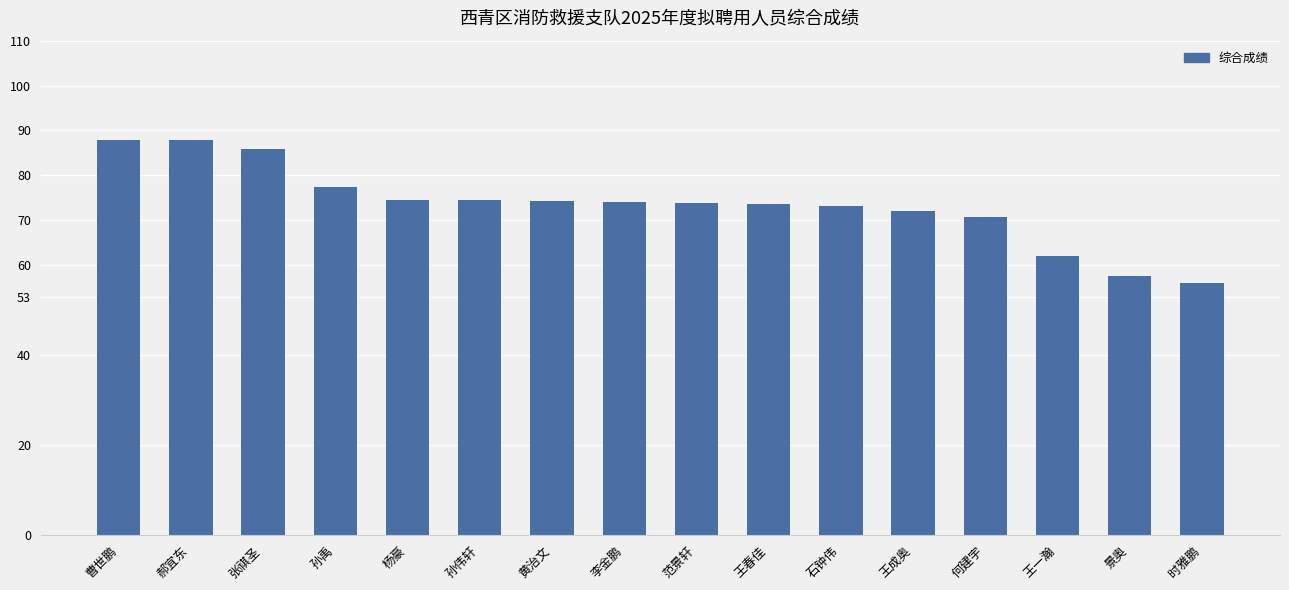

What is the label of the 5th bar from the right?

王成奥